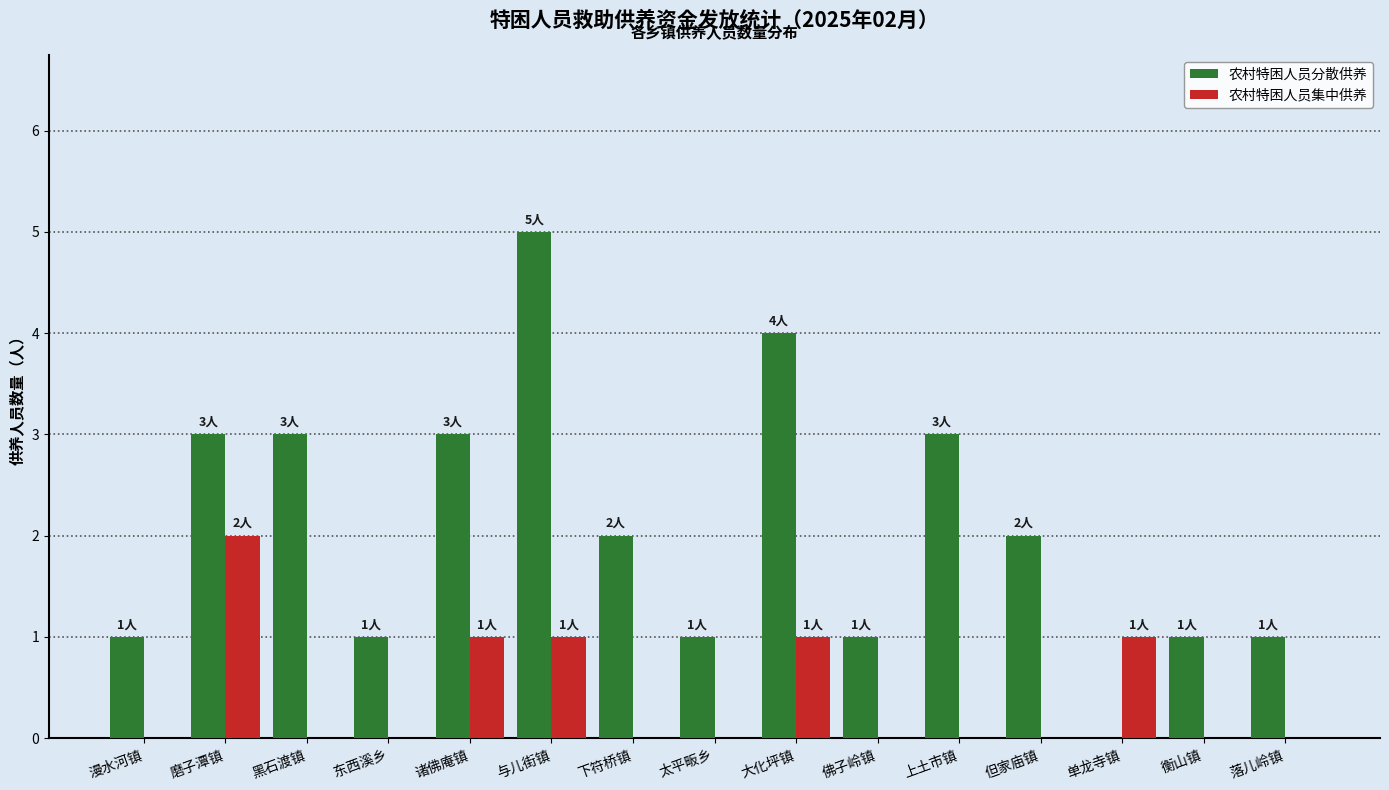

Which series has the largest total across all categories?

农村特困人员分散供养